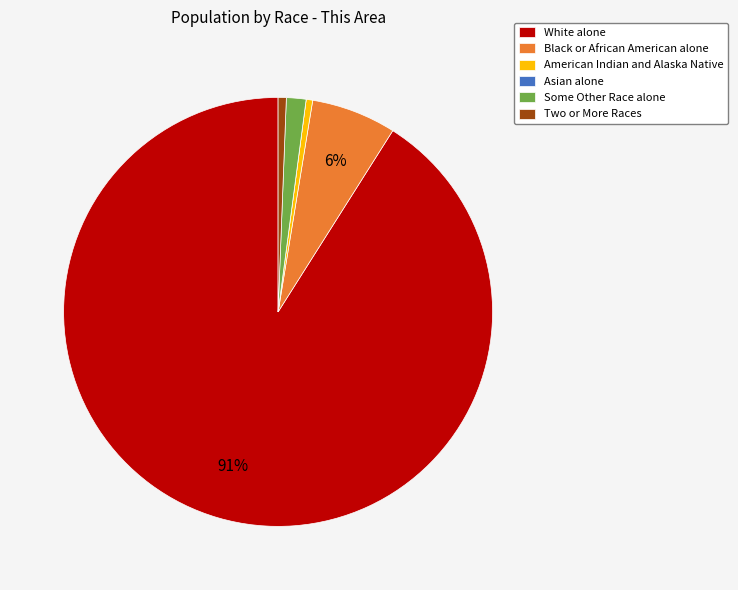

Is White alone the majority of the pie?

Yes